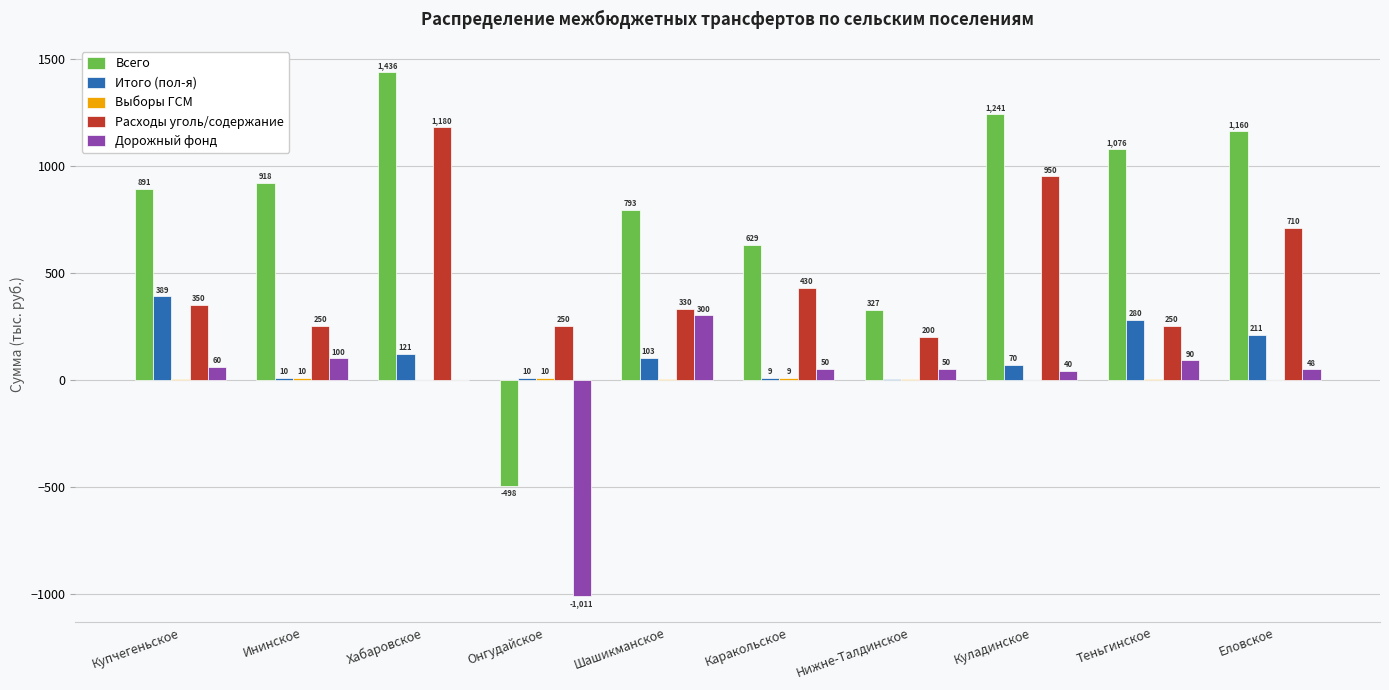

Is it true that Расходы уголь/содержание equals 1663.5 at Куладинское?

False